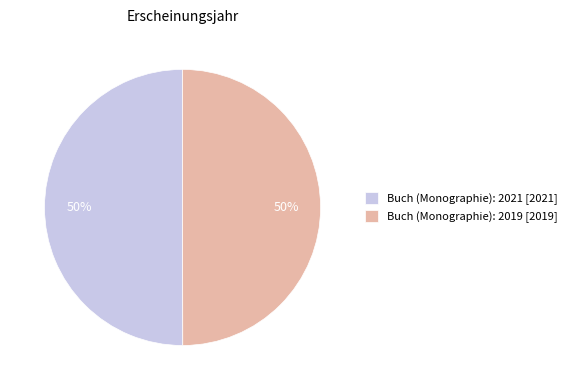

True or false: Buch (Monographie): 2019 accounts for 50% of the total.

True